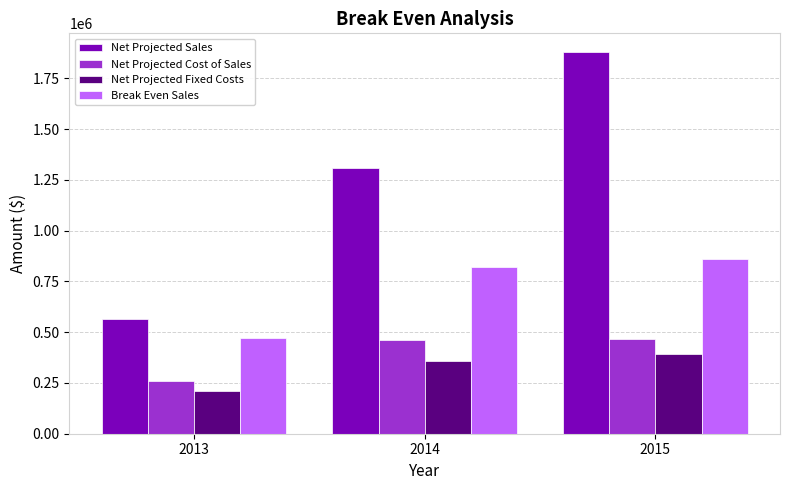

What is the minimum value for Net Projected Sales?

567130.0